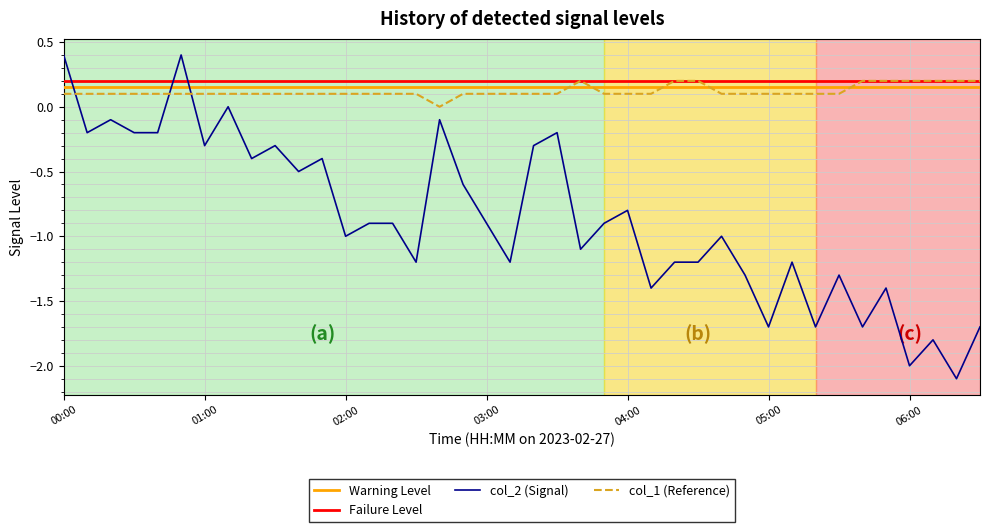

The col_2 series shows -1.7 at 06:30. True or false?

True